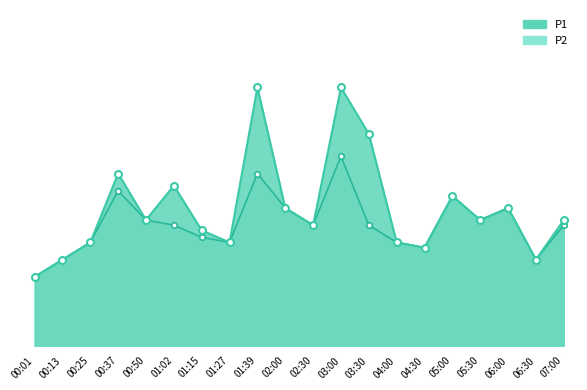

Rank the series by their maximum value, from highest to lowest.

P1, P2